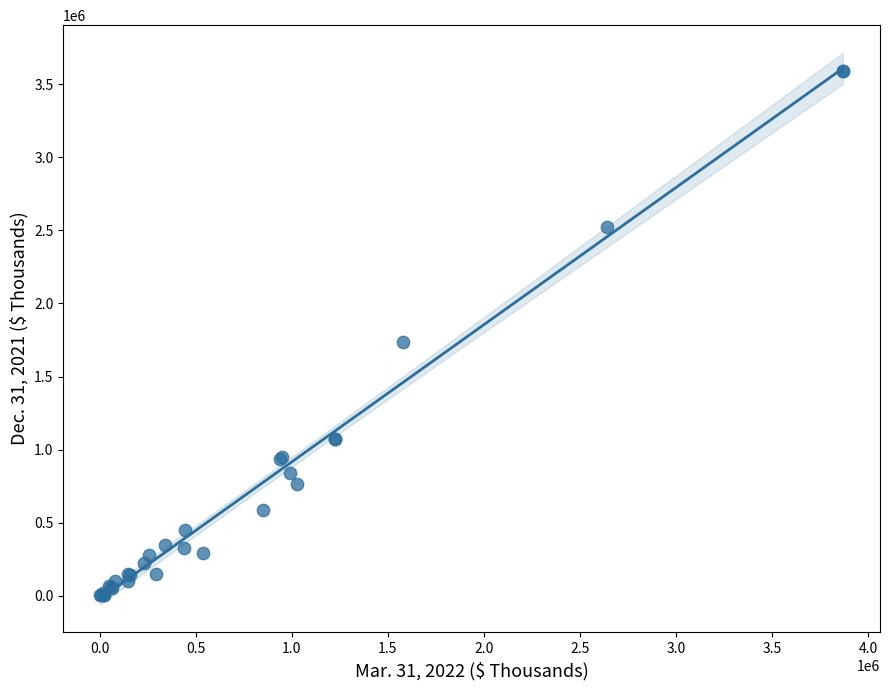

What Y value in the scatter plot is closest to 1798206?

1733940